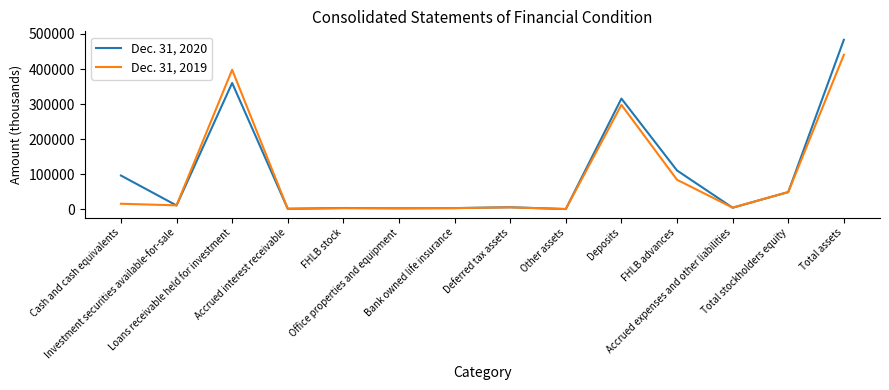

What is the maximum value shown in the chart?

483378